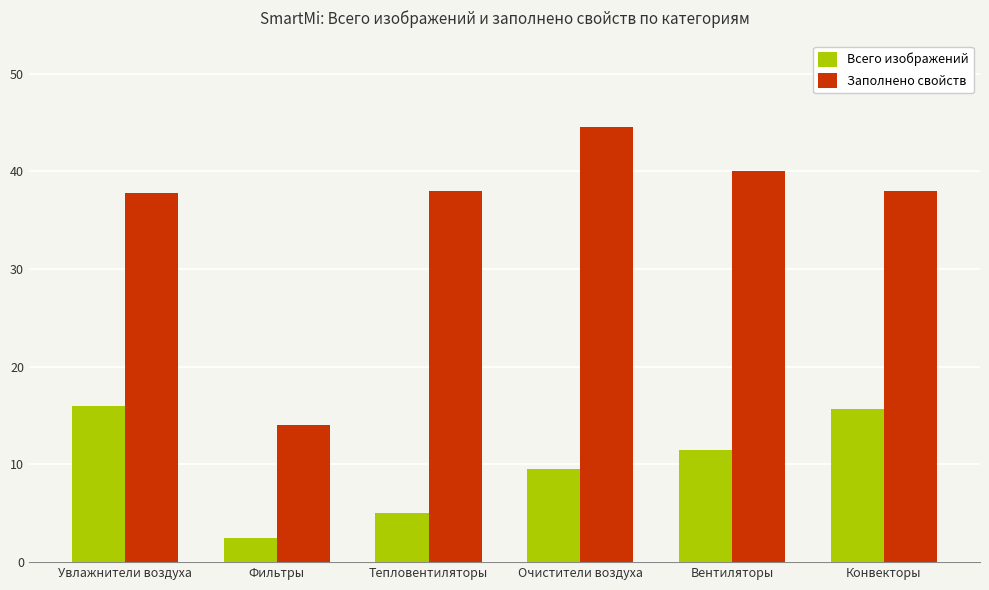

How many series are shown in this chart?

2